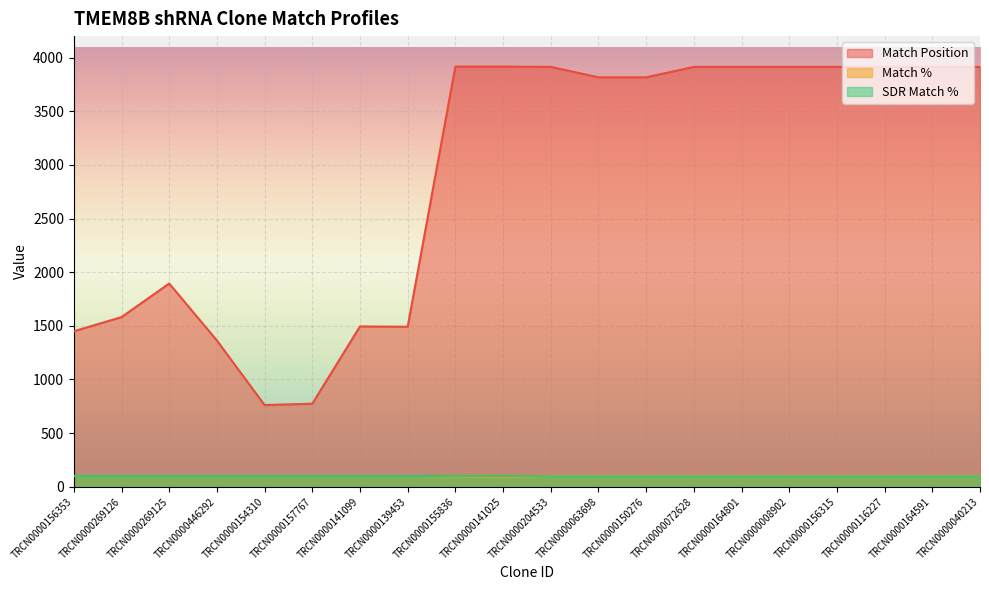

Rank the series by their maximum value, from lowest to highest.

Match %, SDR Match %, Match Position